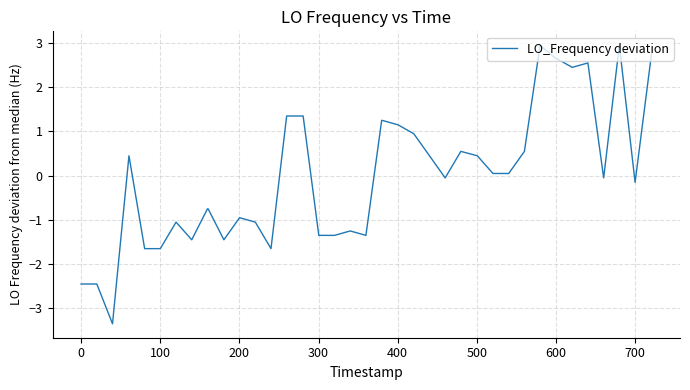

What is the maximum value shown in the chart?

2.9